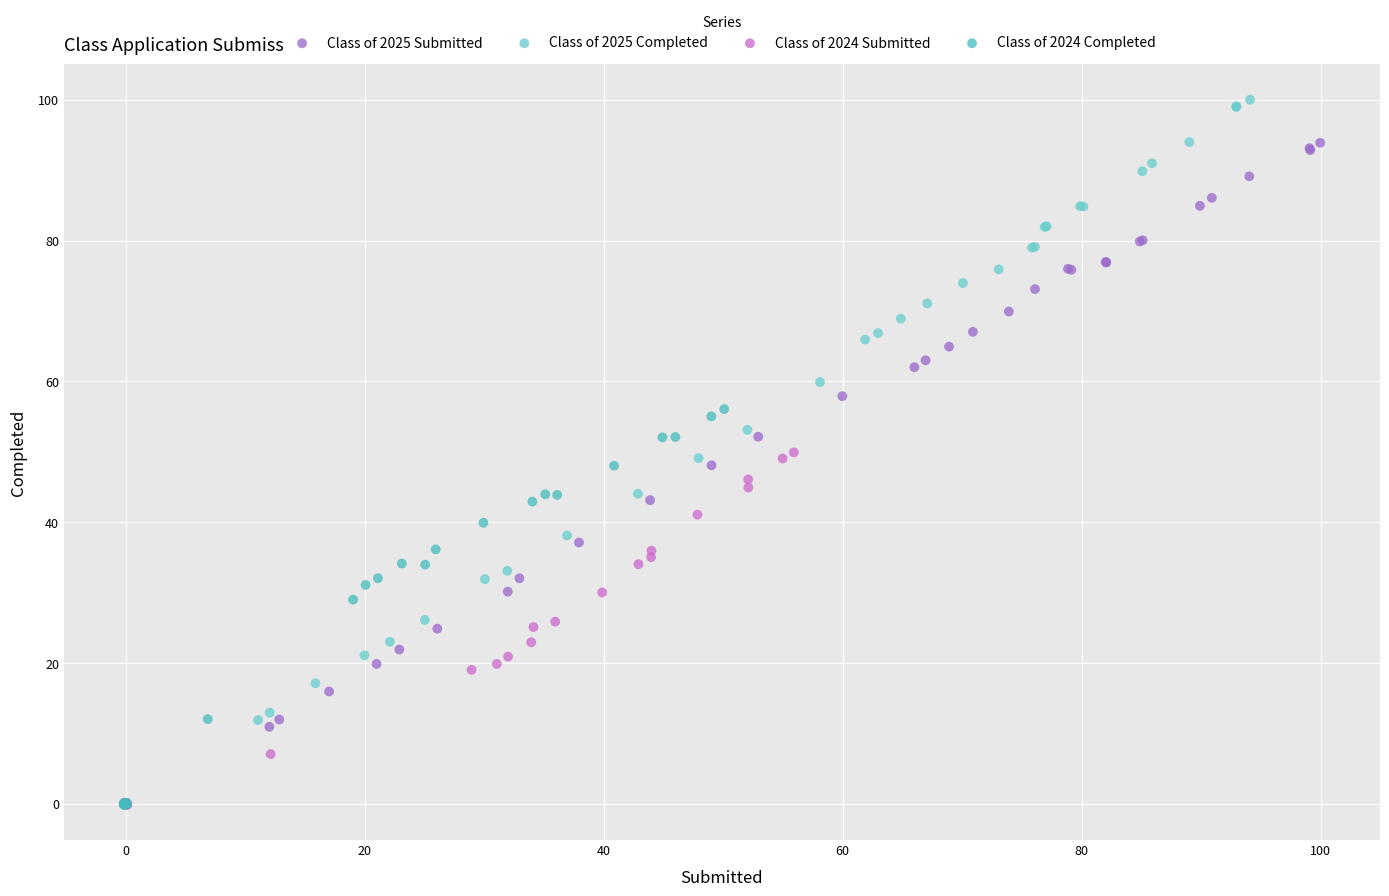

Which series has the largest Y range (max minus min)?

Class of 2025 Completed